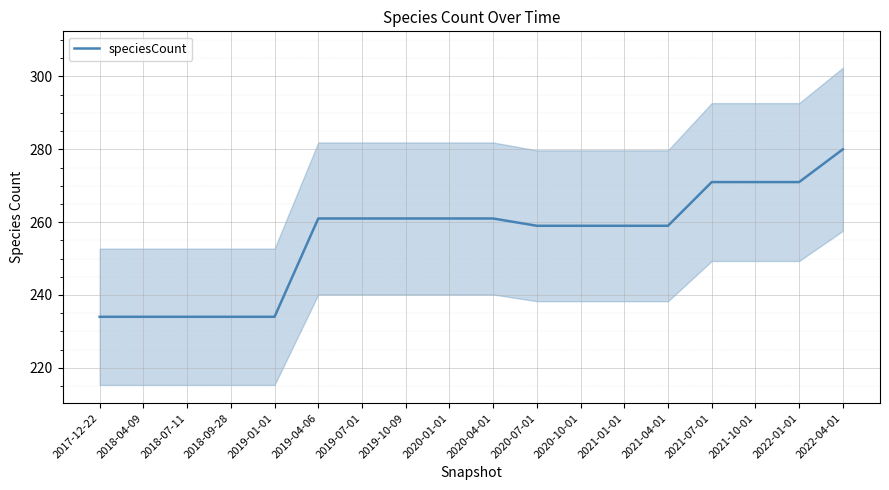

What is the sum of all values?

4604